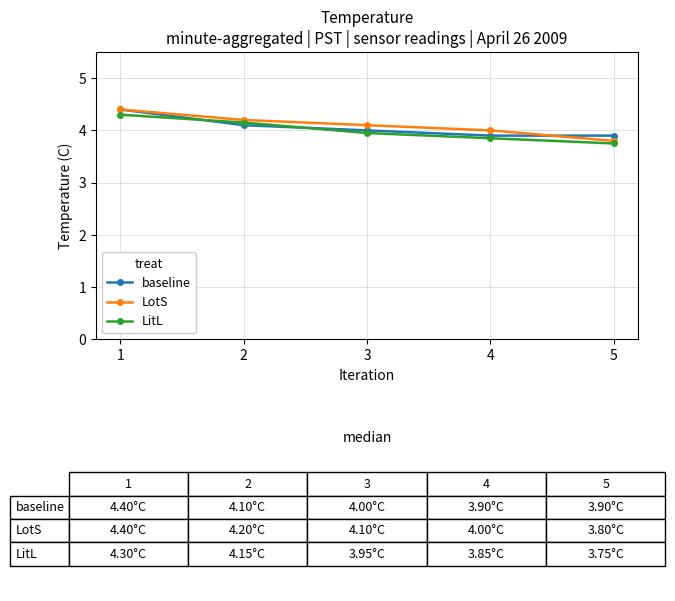

What is the value of the LotS point at the 3rd from the left?

4.1